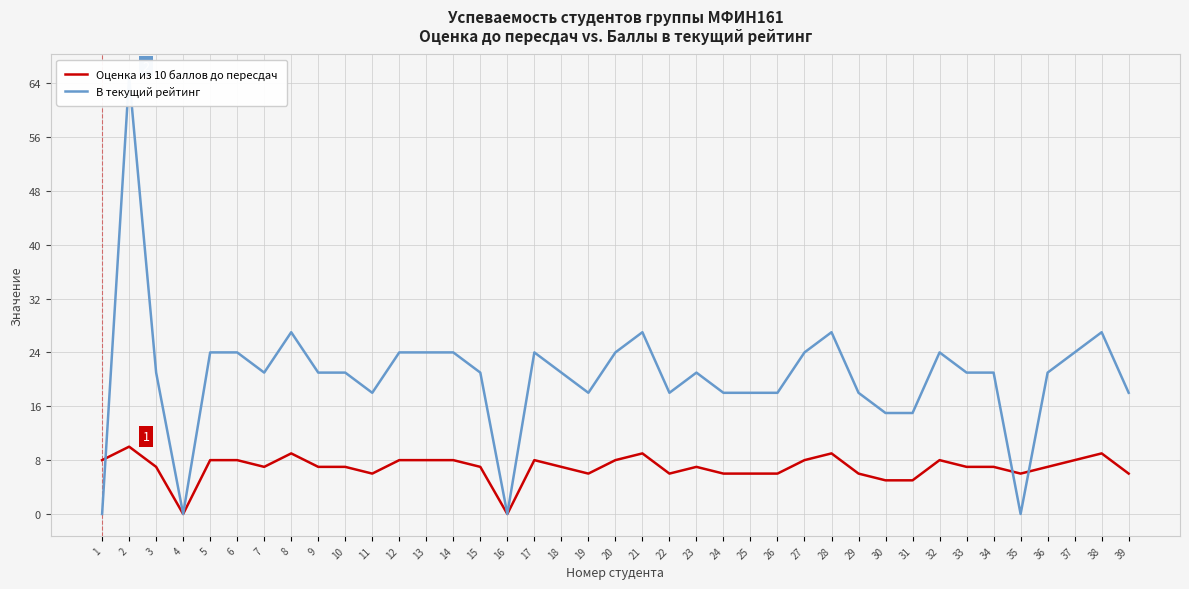

How many times do В текущий рейтинг and Оценка из 10 баллов до пересдач cross each other?

3